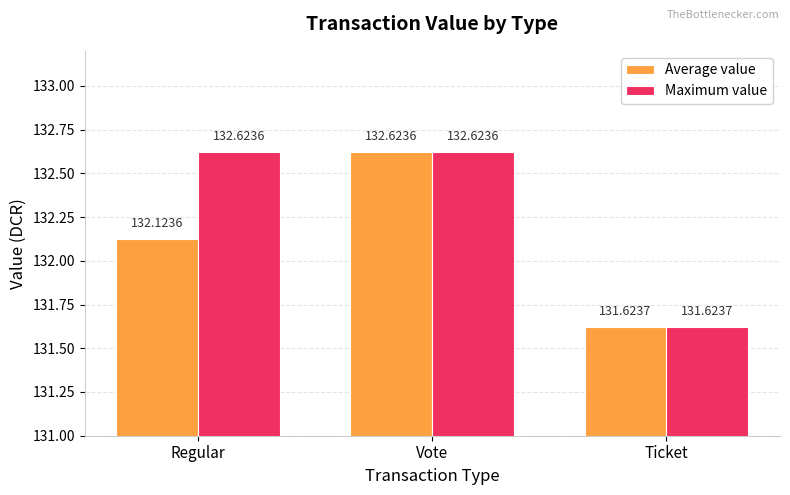

What is the average value of the Average value series?

132.1